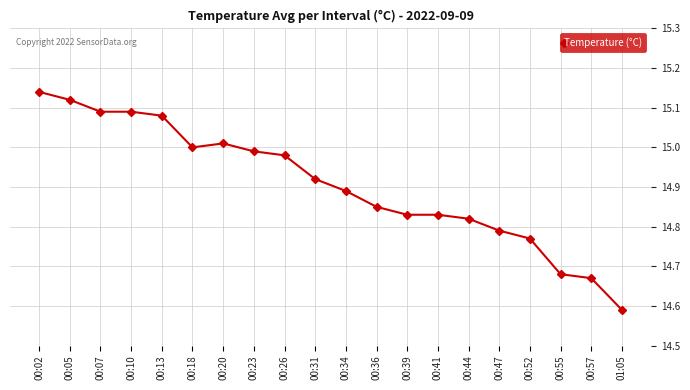

Between 00:41 and 00:31, which is larger?

00:31